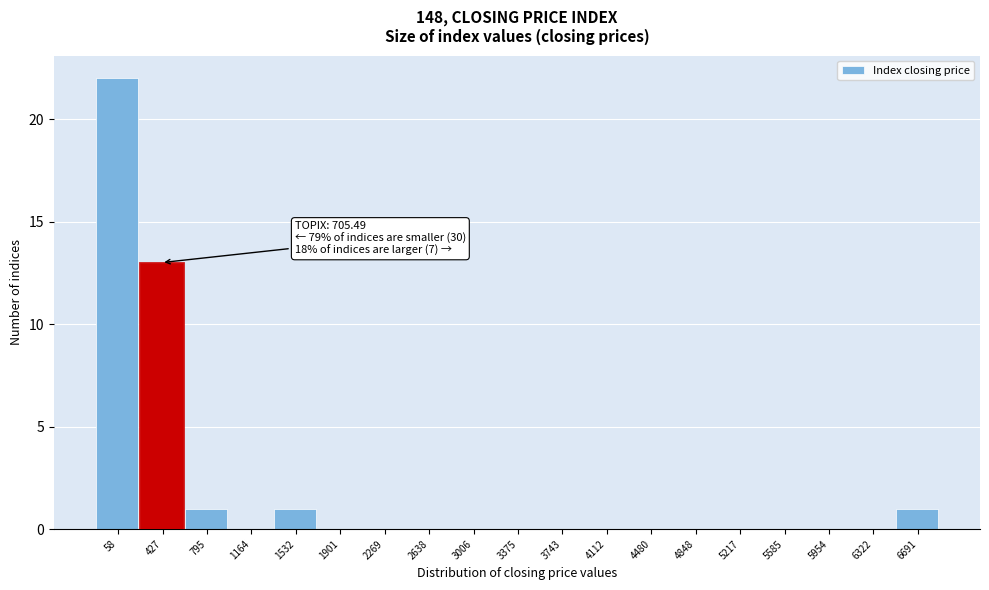

Reading left to right, extract all data points from this chart.

58=22	427=13	795=1	1164=0	1532=1	1901=0	2269=0	2638=0	3006=0	3375=0	3743=0	4112=0	4480=0	4848=0	5217=0	5585=0	5954=0	6322=0	6691=1